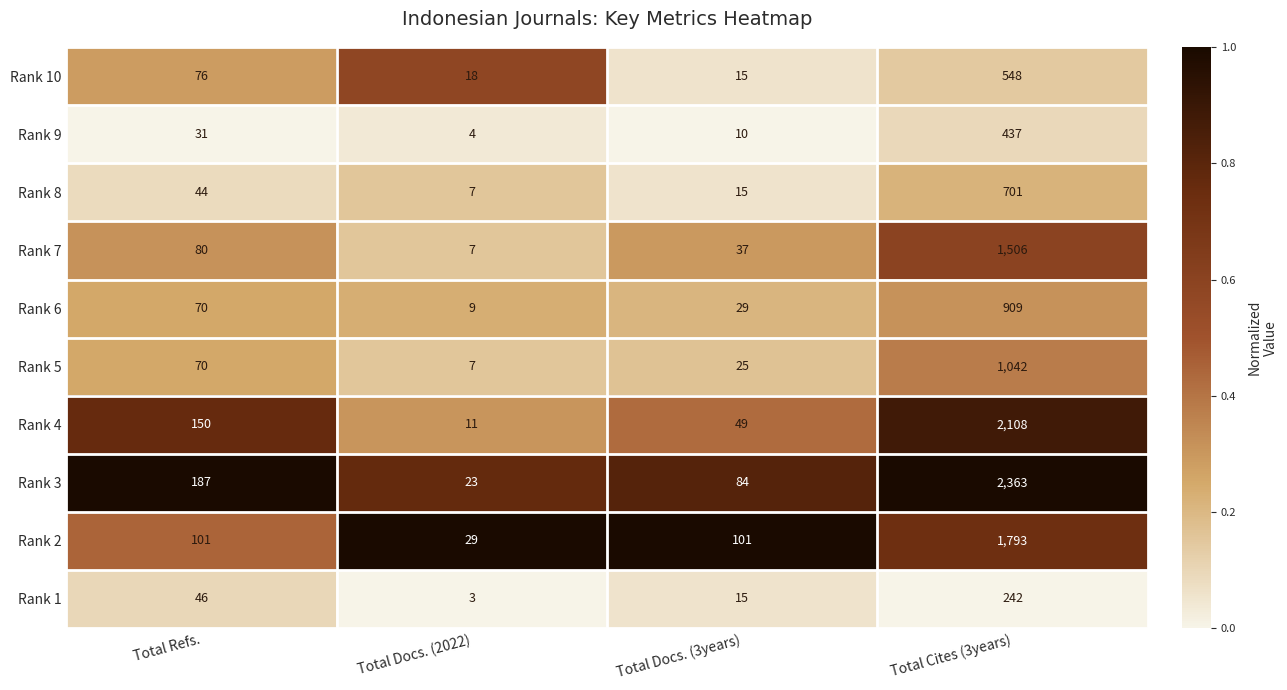

Rank the series at Total Cites (3years) from lowest to highest value.

Rank 1, Rank 9, Rank 10, Rank 8, Rank 6, Rank 5, Rank 7, Rank 2, Rank 4, Rank 3